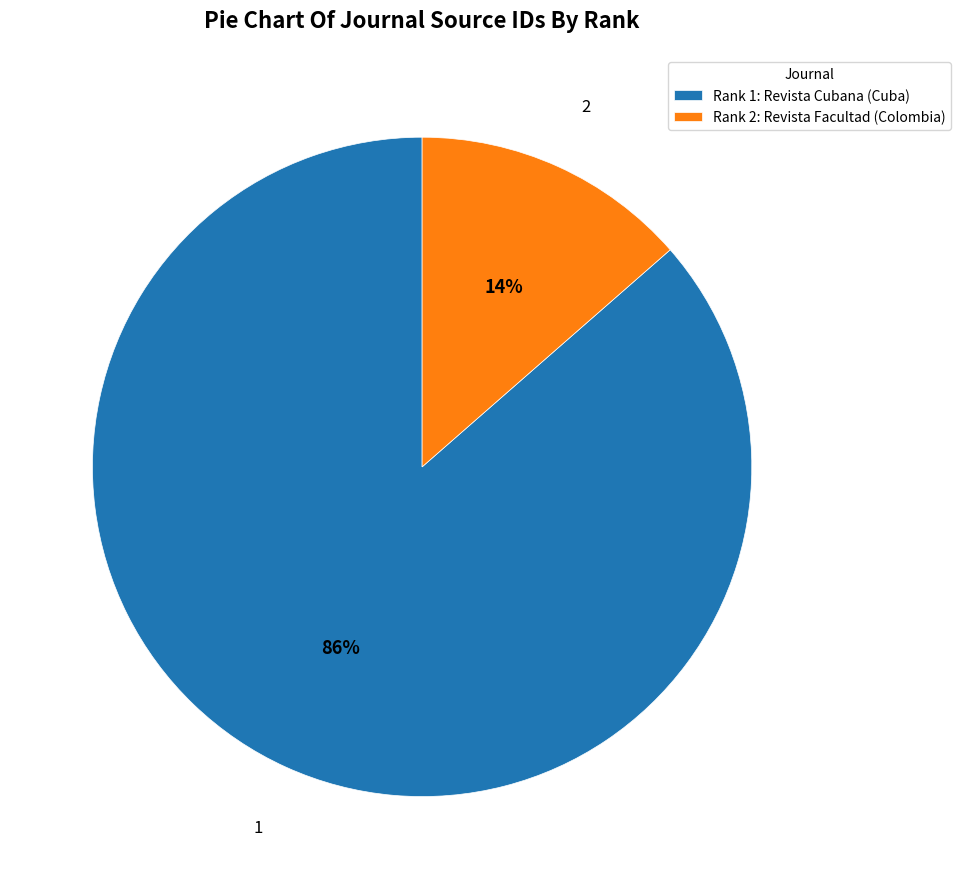

Which slice is the largest?

Rank 1: Revista Cubana (Cuba)